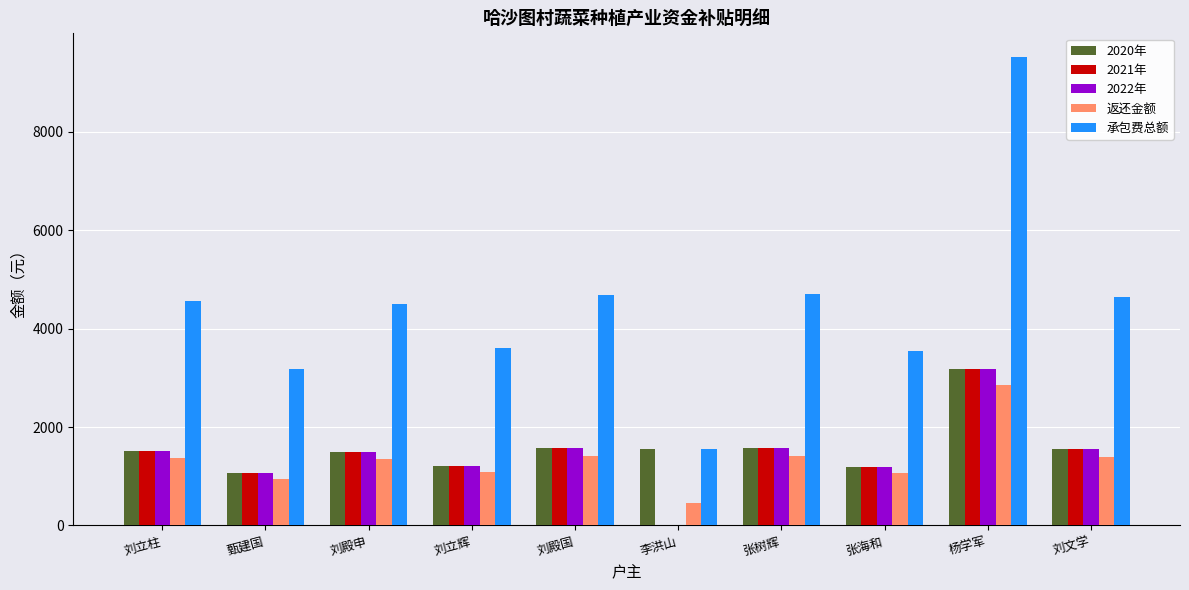

What is the sum of the 2021年 values at 刘立柱 and 刘殿国?

3082.0